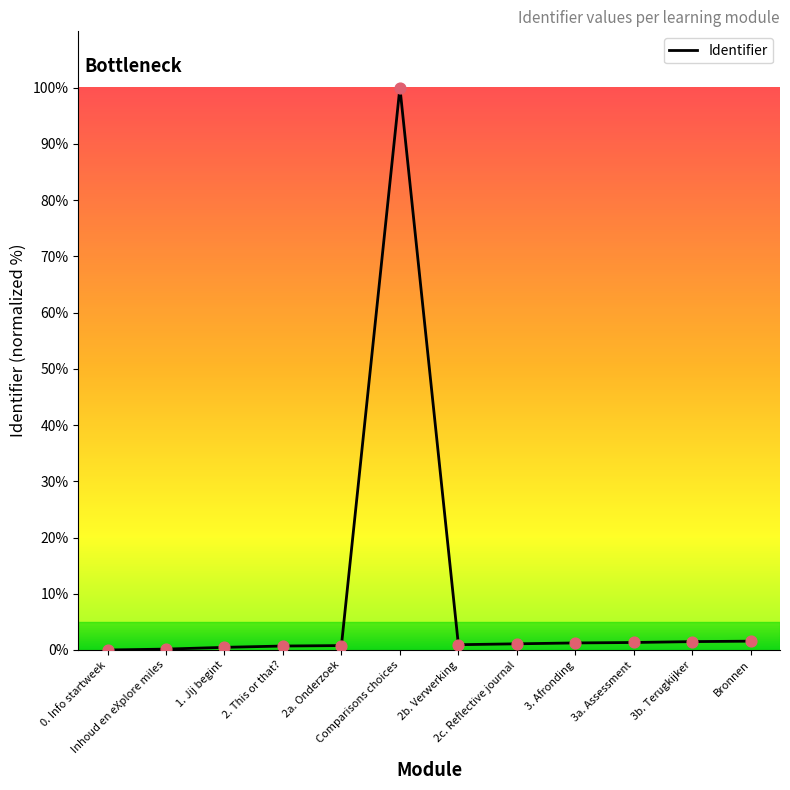

Between 2. This or that? and Comparisons choices, which is larger?

Comparisons choices